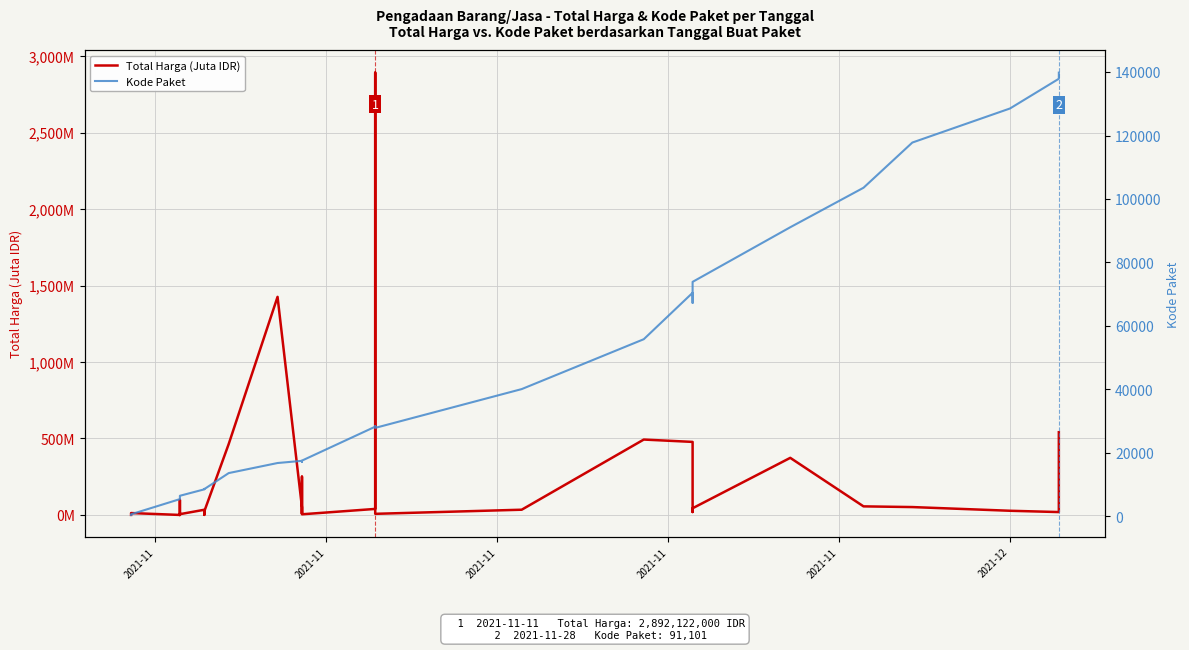

What is the value of the Total Harga (Juta IDR) point at the 14th from the left?

23.7